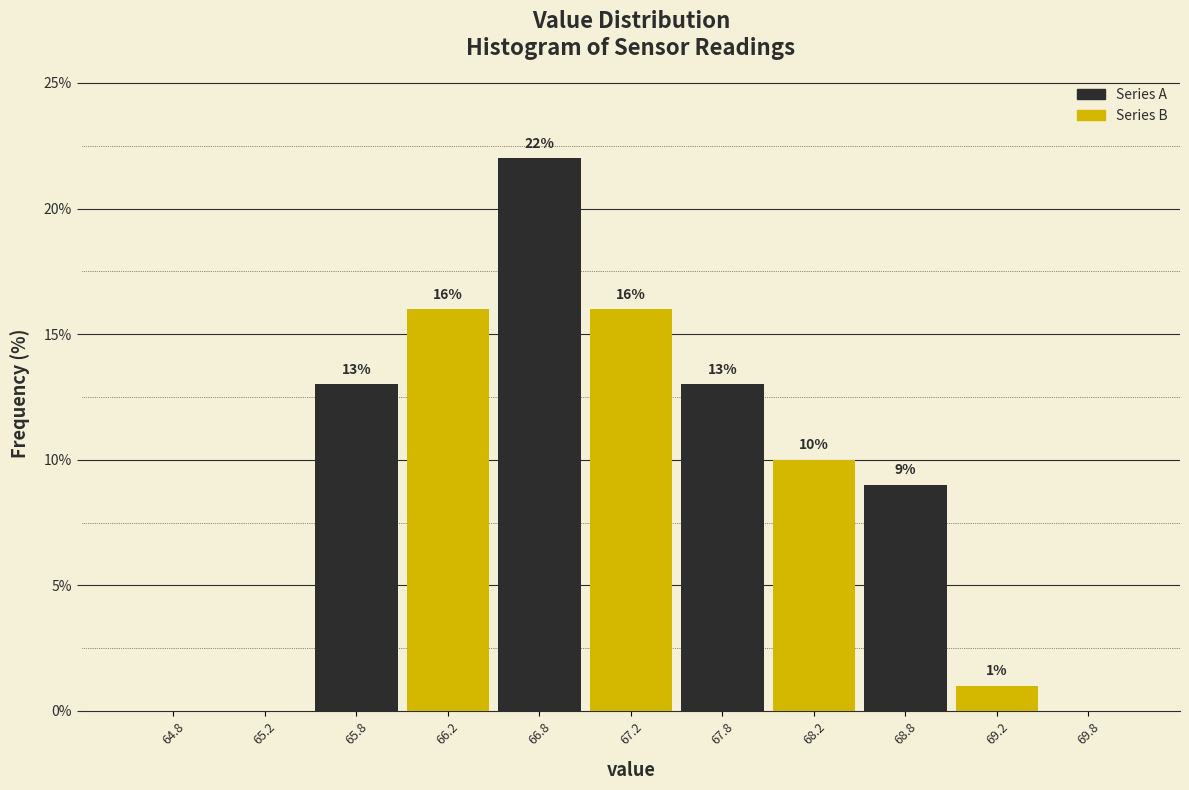

Over which range of the x-axis is the bar tallest?

66.5 to 67.0